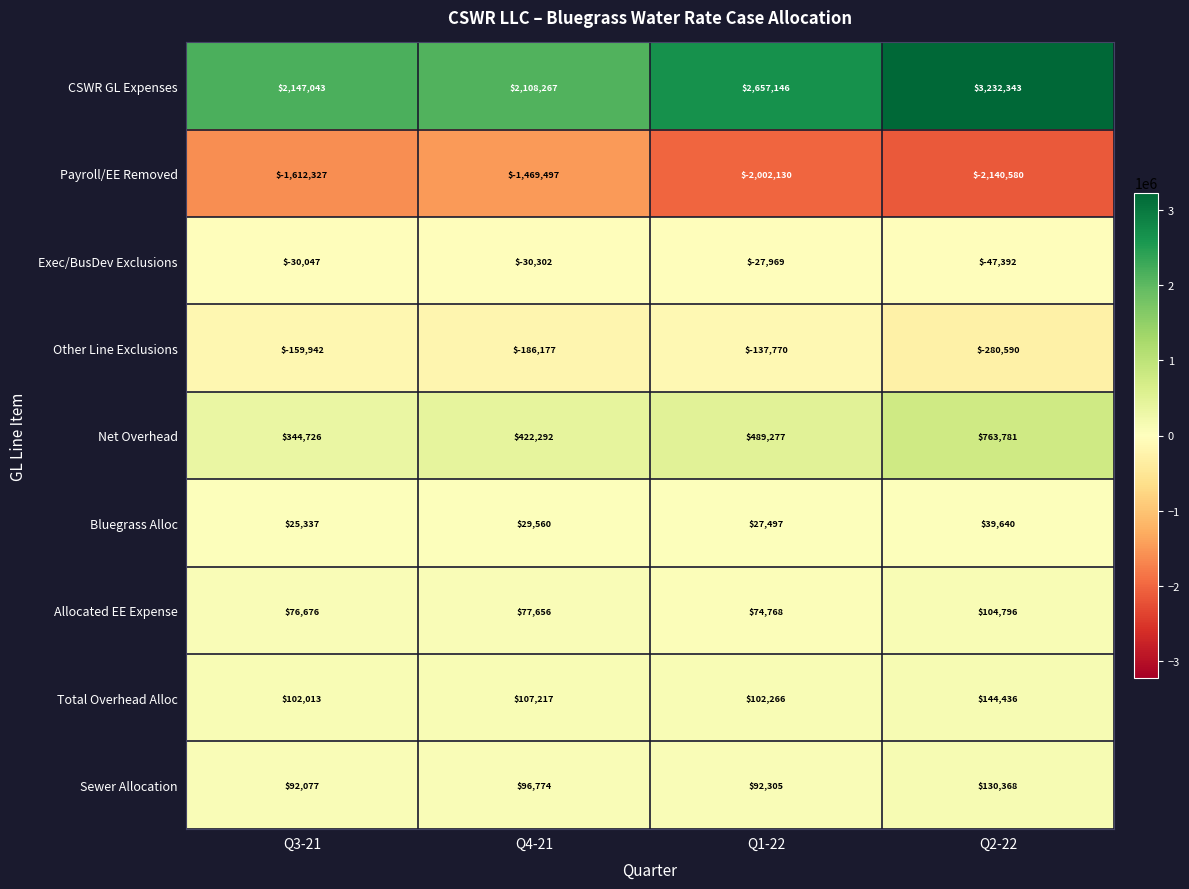

True or false: Exec/BusDev Exclusions has a value of -14115 at Q3-21.

False